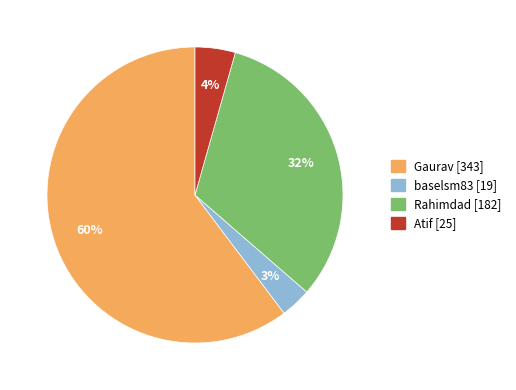

Rank the categories by value from highest to lowest.

Gaurav, Rahimdad, Atif, baselsm83